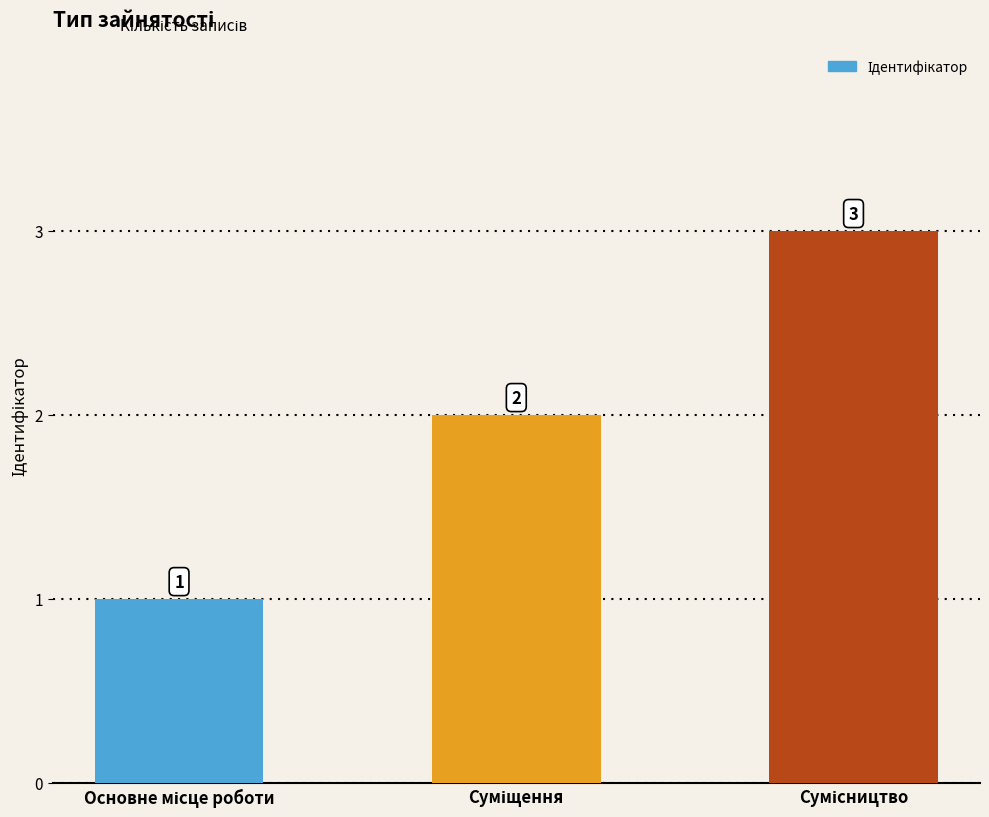

How many series are shown in this chart?

1